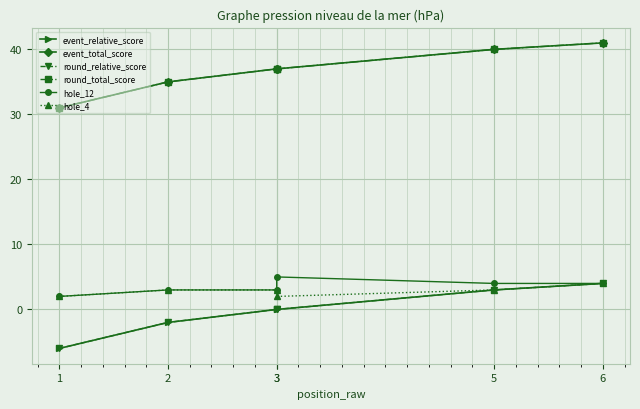

True or false: hole_12 and event_total_score cross at least once.

False